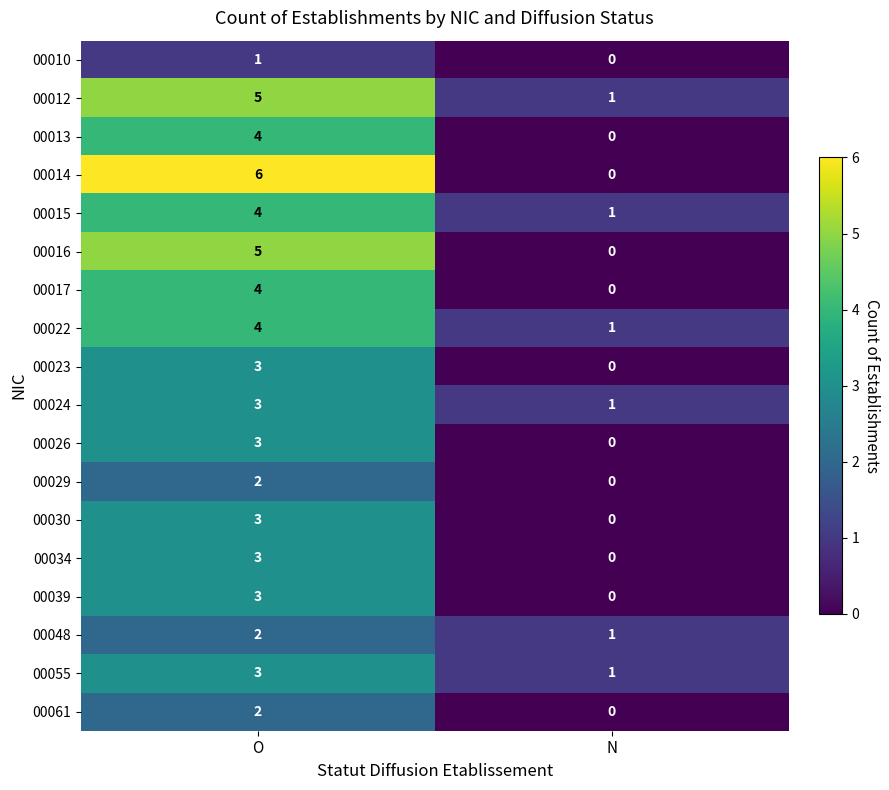

At which category is the sum across all series the highest?

O